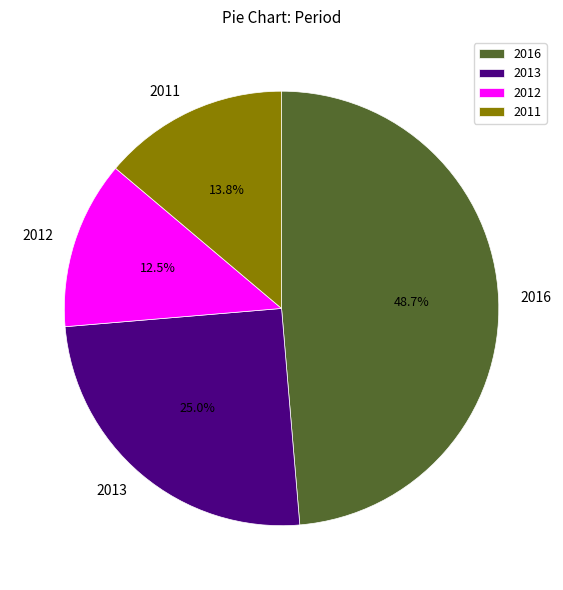

How many slices are in this pie chart?

4